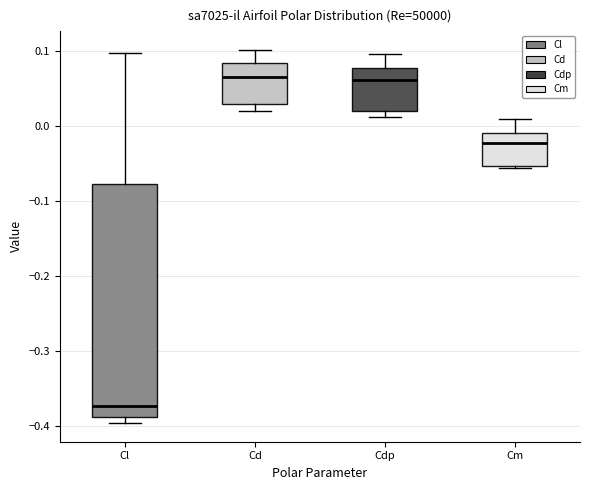

Where does the median line of the box for Cd sit on the y-axis? The values are not printed on the chart, so give them approximately, as read against the axis.

0.07